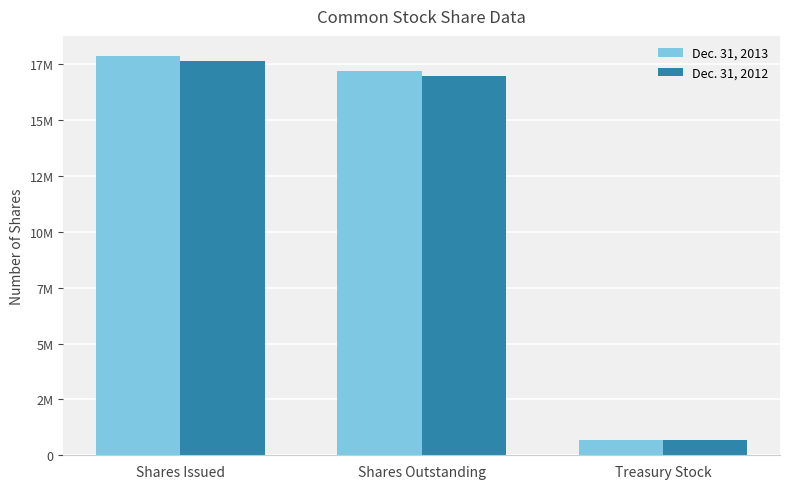

Where is Dec. 31, 2012 nearest to the value 9167057?

Shares Outstanding